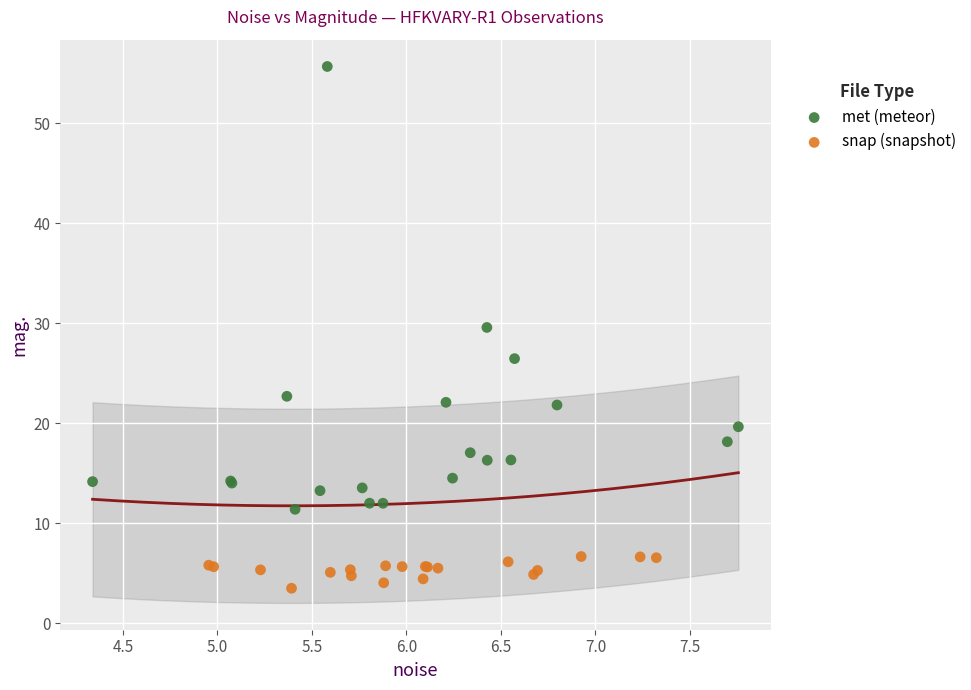

Which series has the widest spread of Y values?

met (meteor)